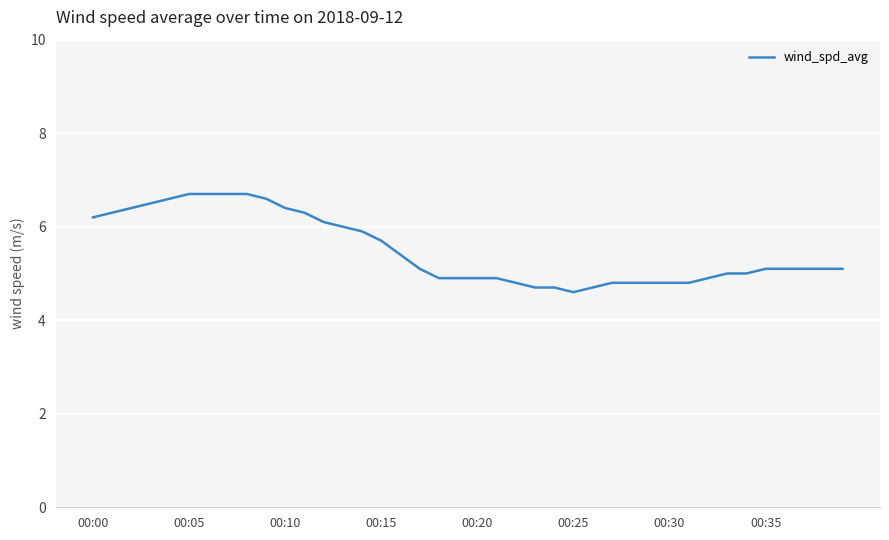

What is the smallest value displayed?

4.6